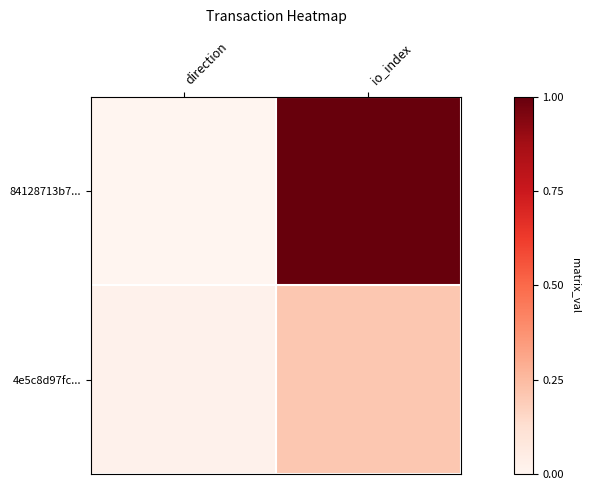

Which series has the largest range (max minus min)?

84128713b7...